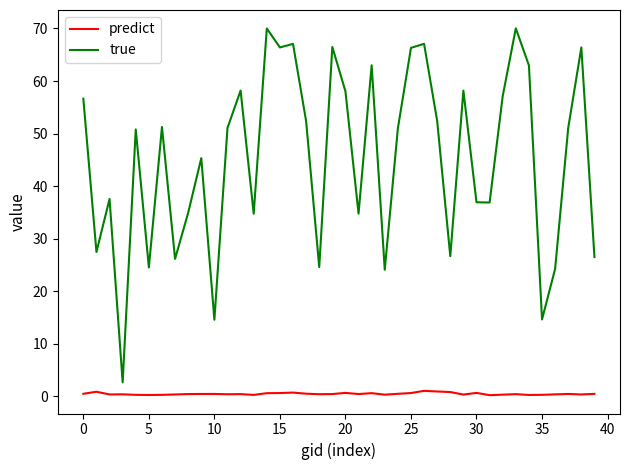

What is the minimum value for true?

2.6